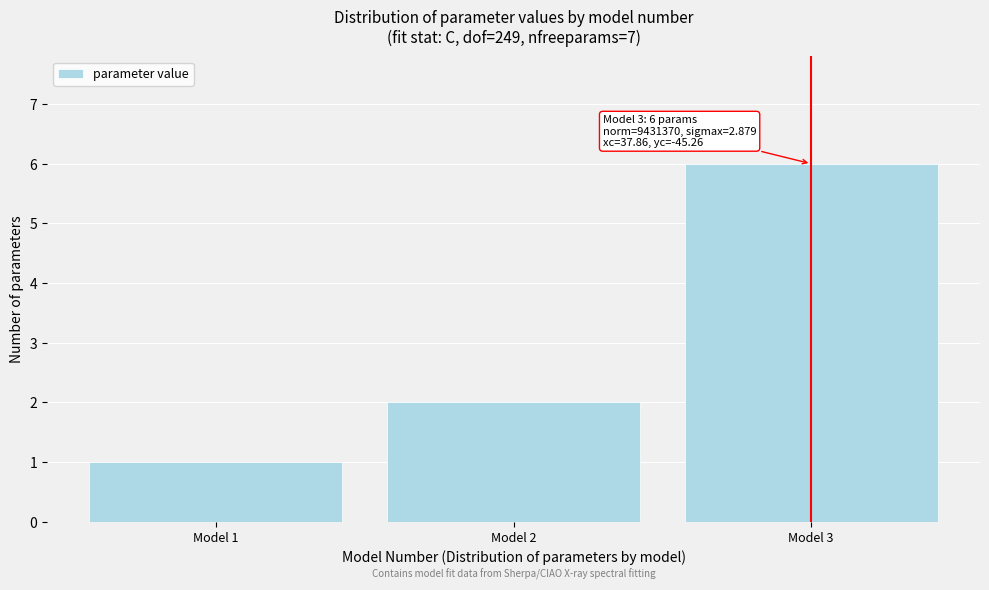

Reading left to right, list all the values displayed in this chart.

Model 1=1	Model 2=2	Model 3=6